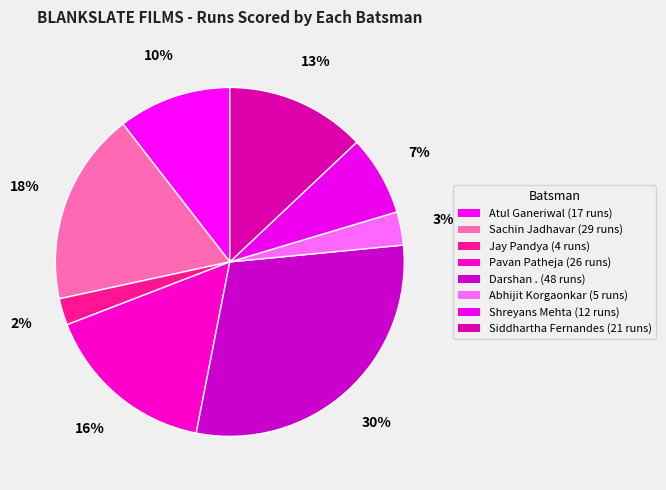

Count the number of slices in the pie.

8